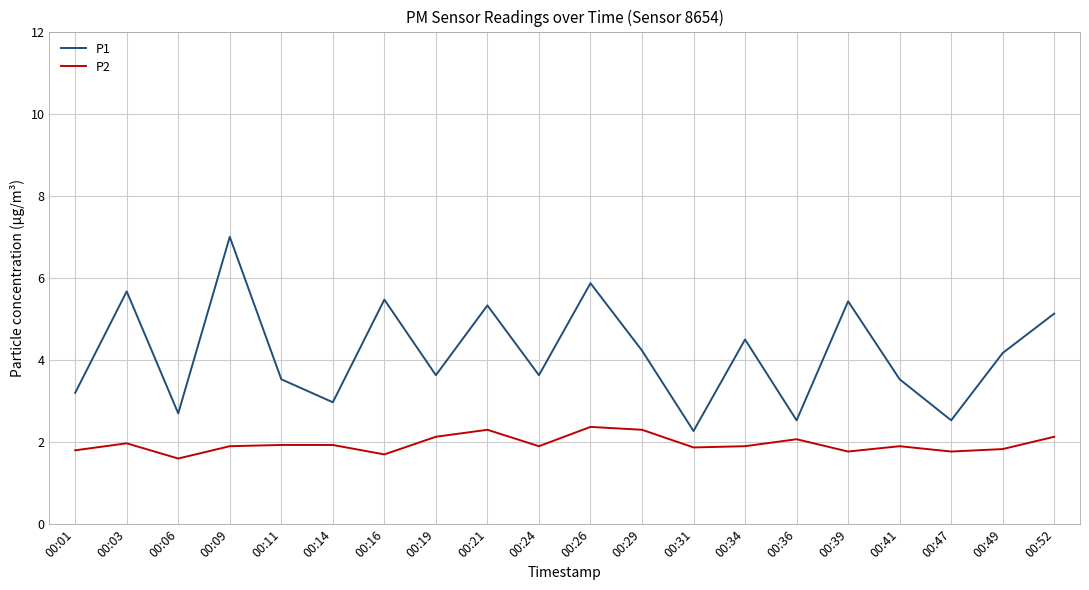

Is it true that P1 equals 2.7 at 00:06?

True